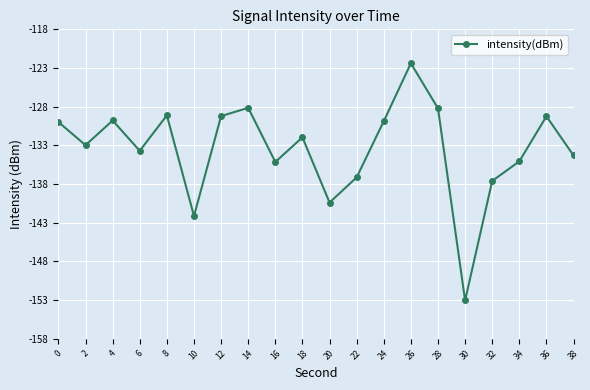

Is it true that the value at 14 is -56.6?

False